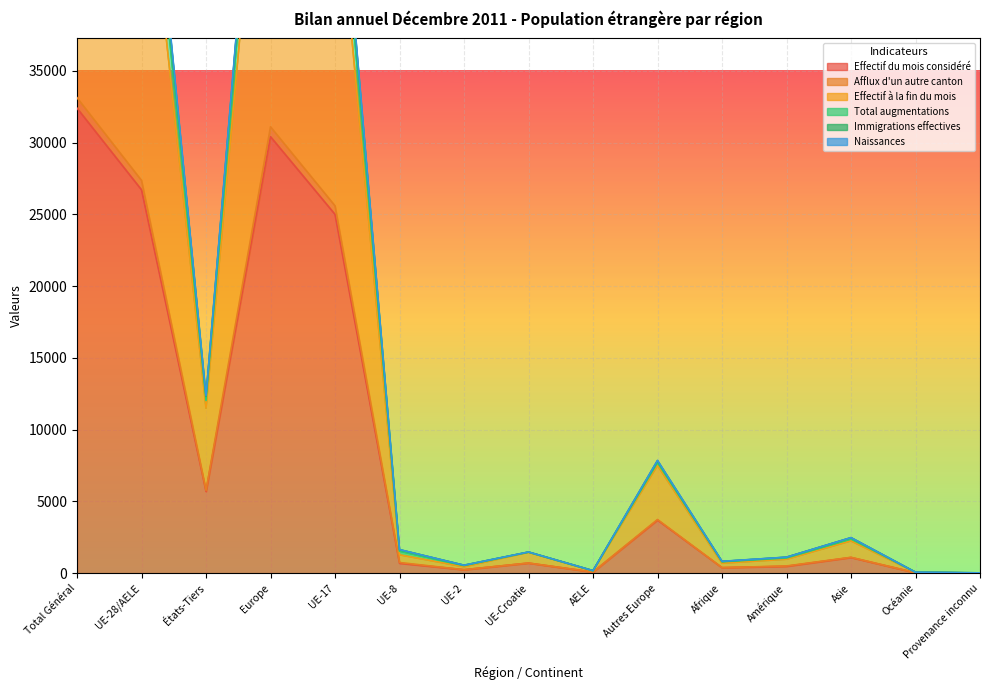

At which label does Effectif à la fin du mois first exceed 1450?

Total Général